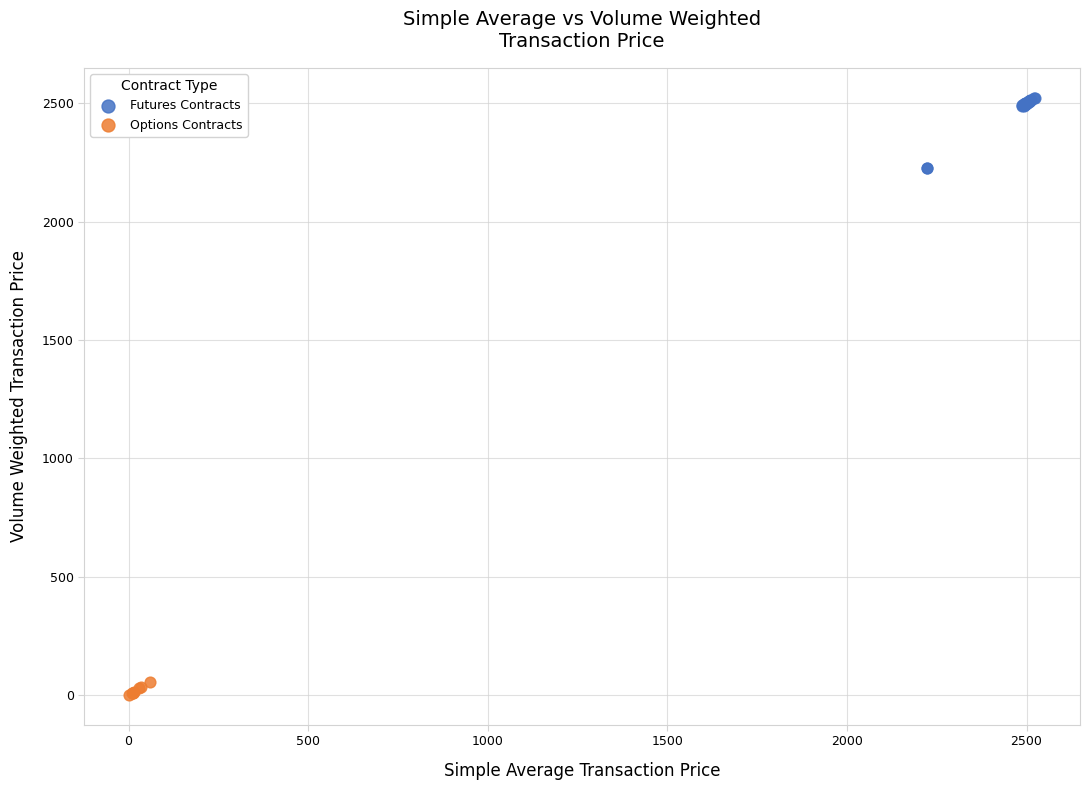

Which series contains the highest Y value?

Futures Contracts